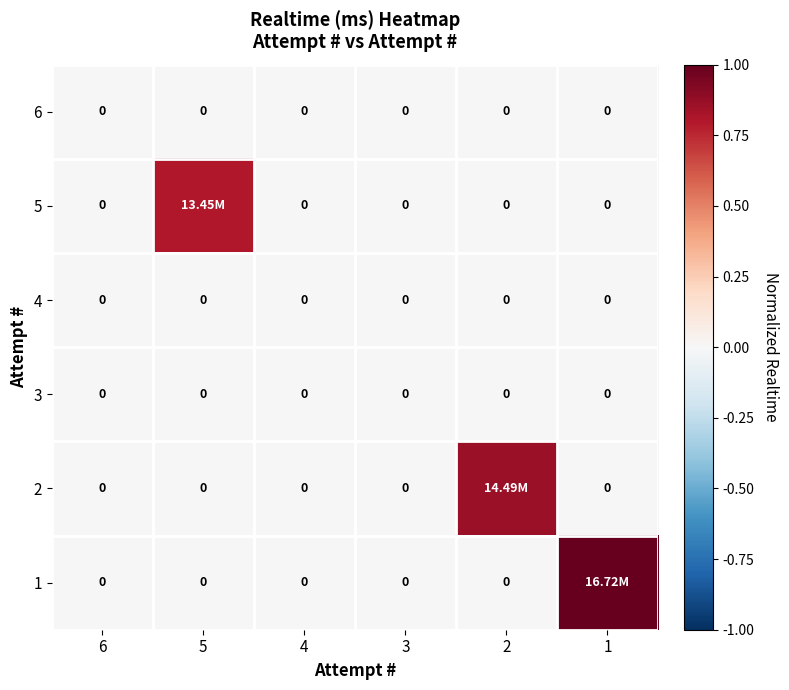

Which has a higher value, 5 or 2?

5